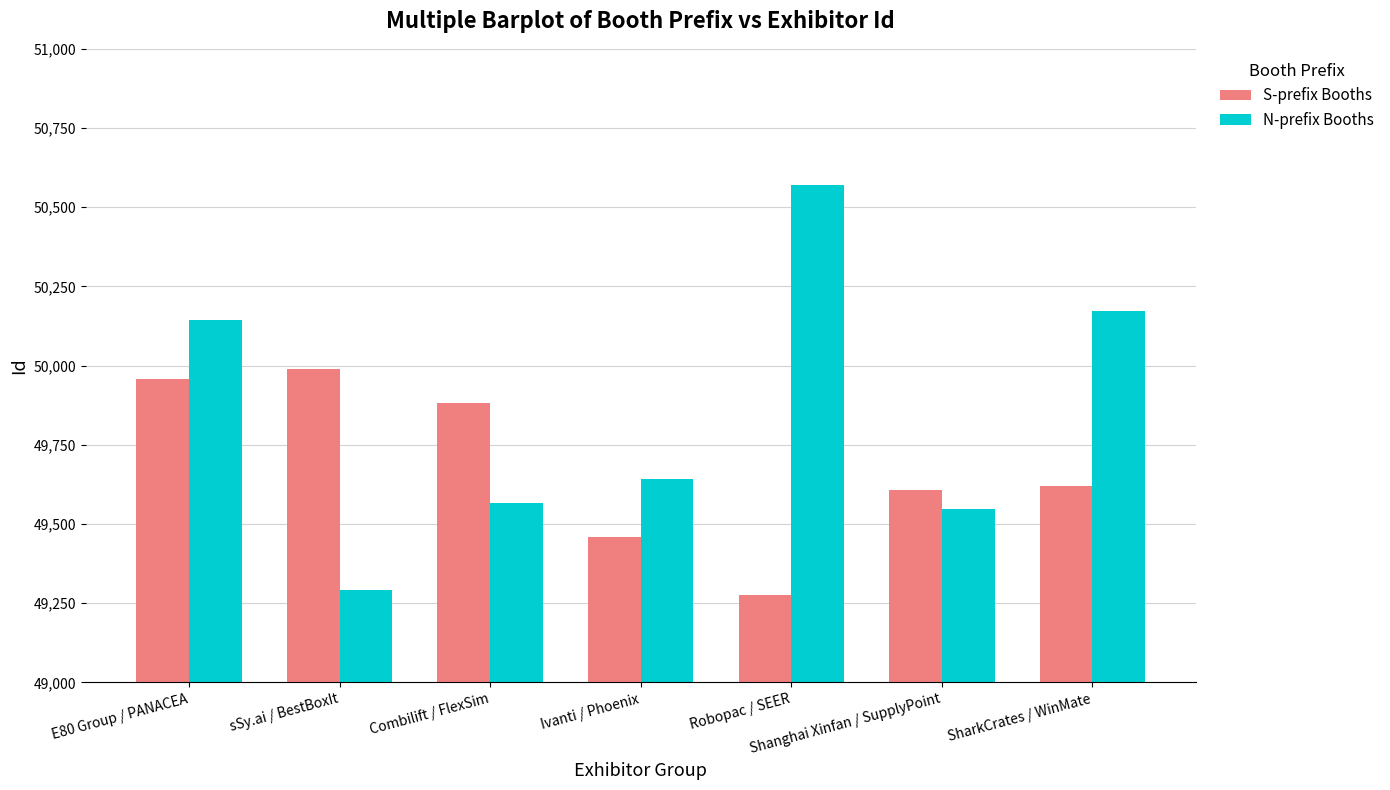

What is the sum of the S-prefix Booths values at sSy.ai / BestBoxIt and Robopac / SEER?

99267